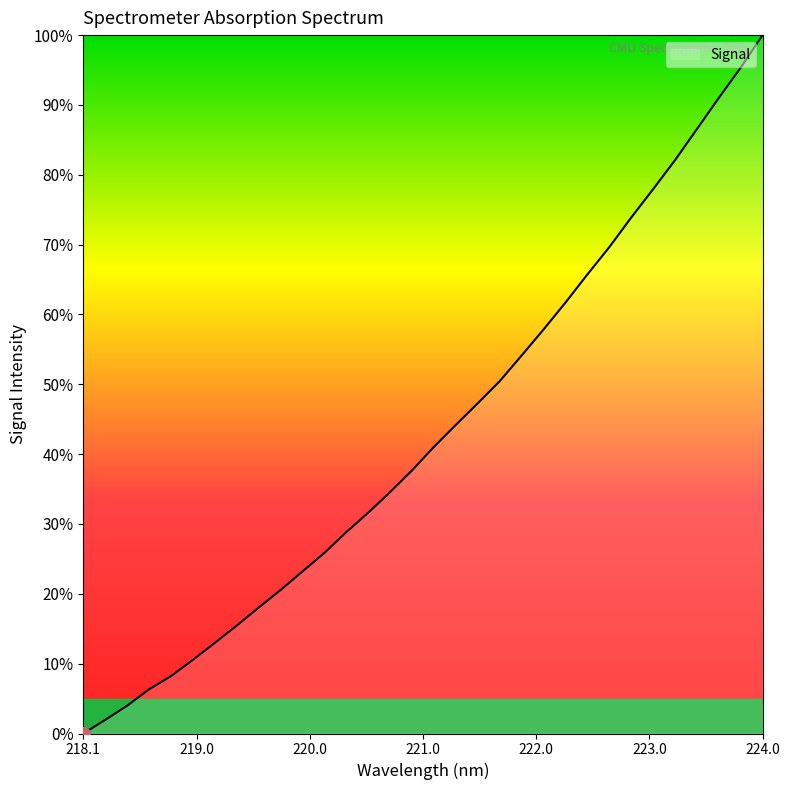

What is the difference between the maximum and minimum values?

100.0